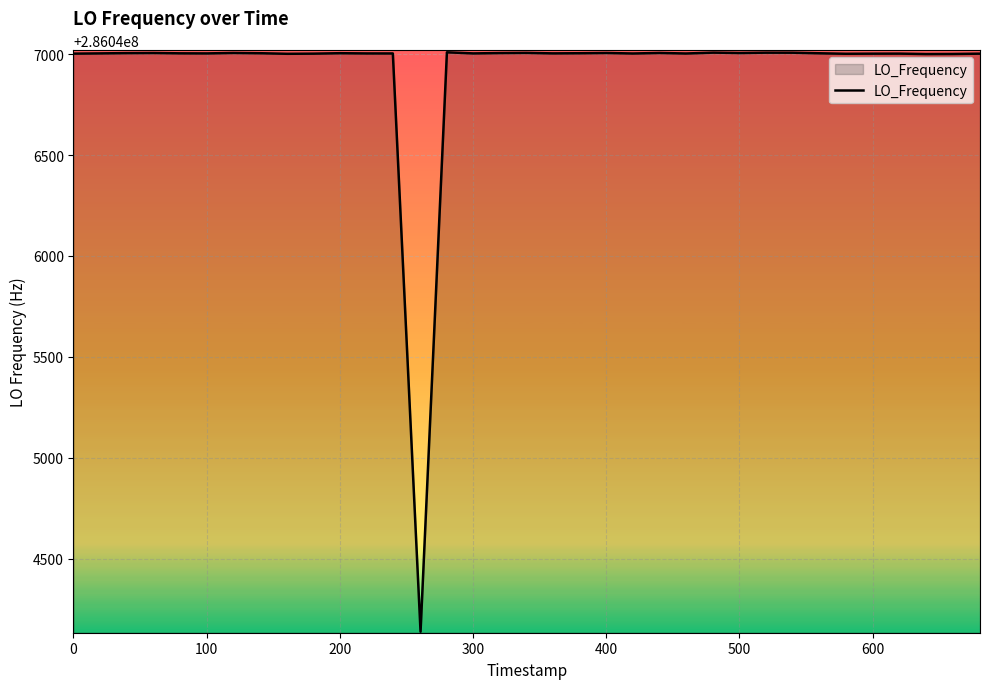

How many distinct data groups are displayed?

1